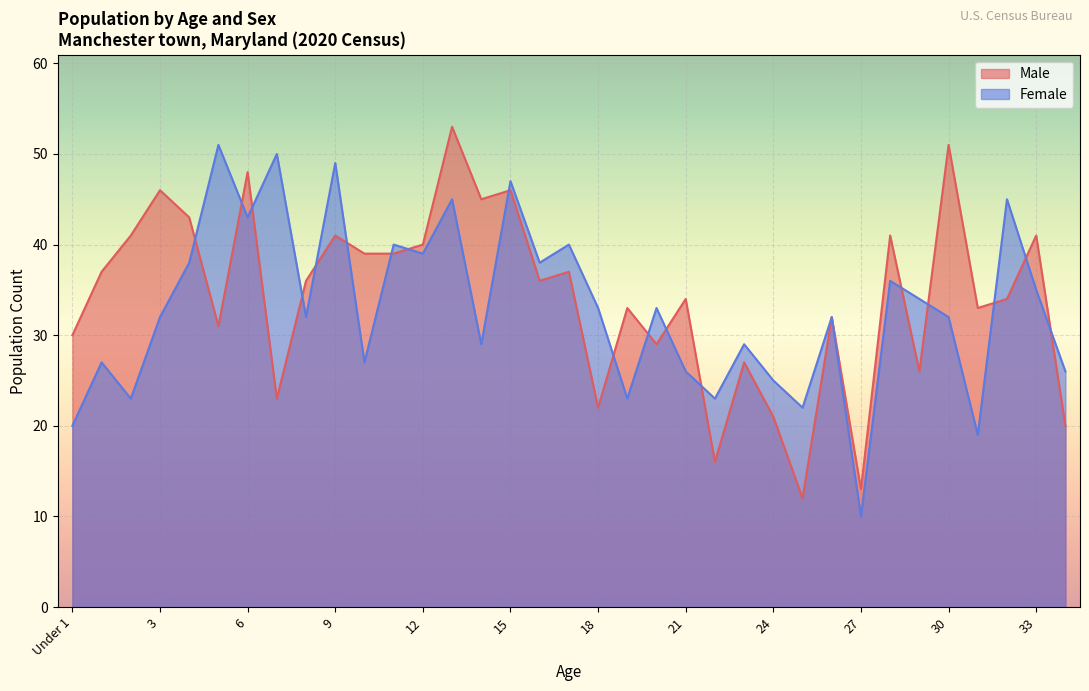

Is the value of Male at 13 greater than the value of Female at 11?

Yes